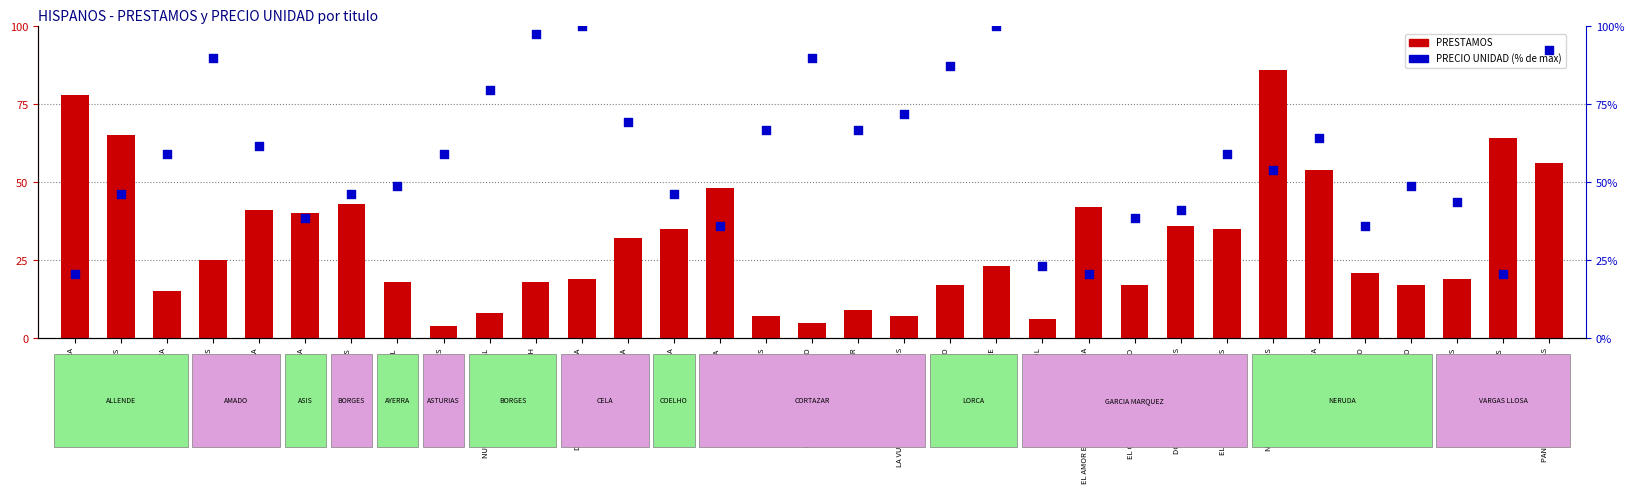

At how many categories does at least one series exceed 54?

21